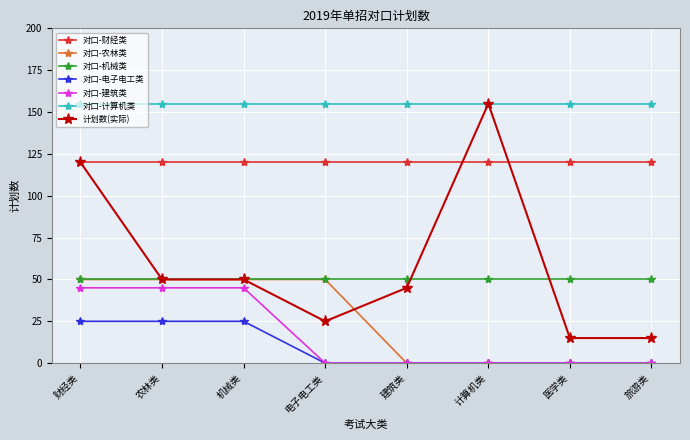

The value of 对口-建筑类 at 机械类 is 25. True or false?

False